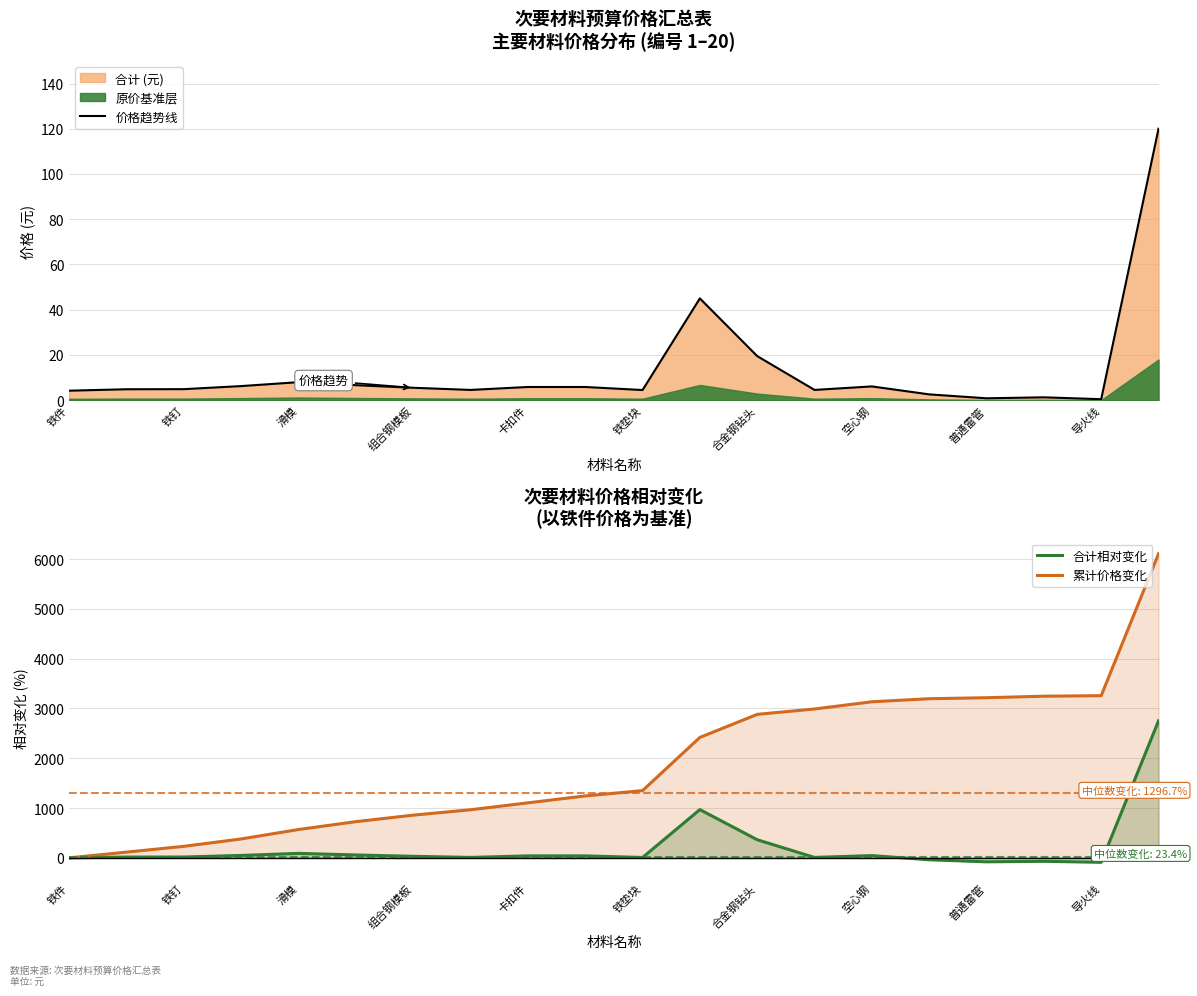

How many interior local valleys does the 合计相对变化 series have?

5